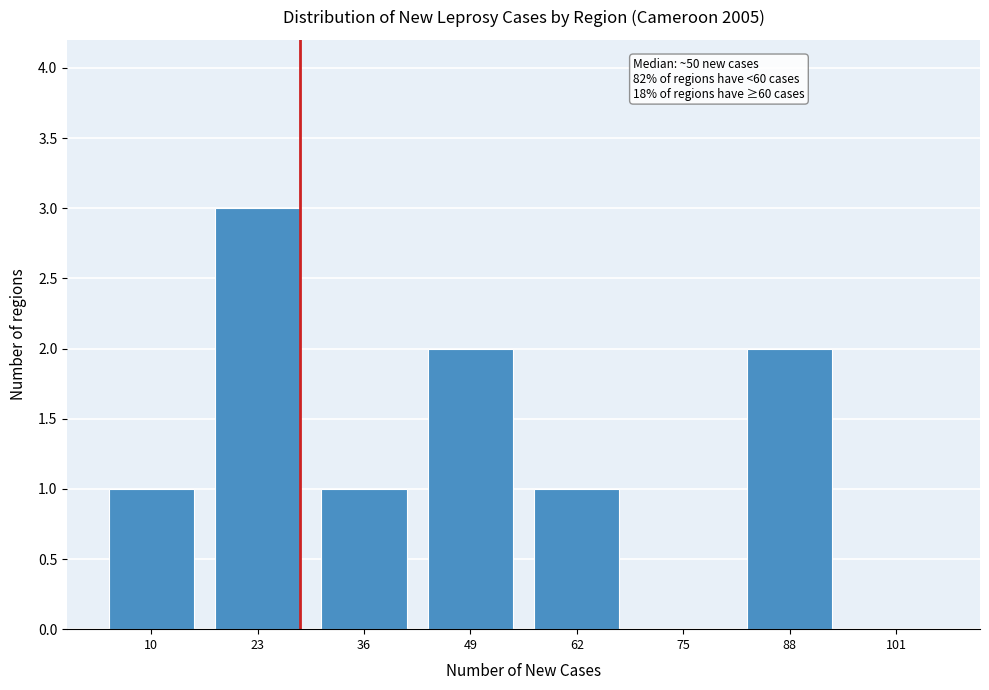

Reading left to right, transcribe all the data shown in this chart.

10=1	23=3	36=1	49=2	62=1	75=0	88=2	101=0